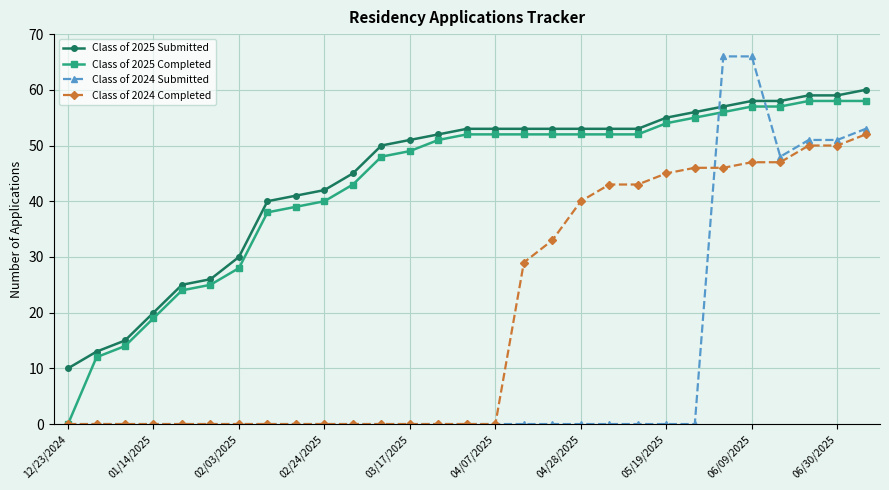

After their last crossing, which series has the higher values: Class of 2024 Submitted or Class of 2025 Completed?

Class of 2025 Completed